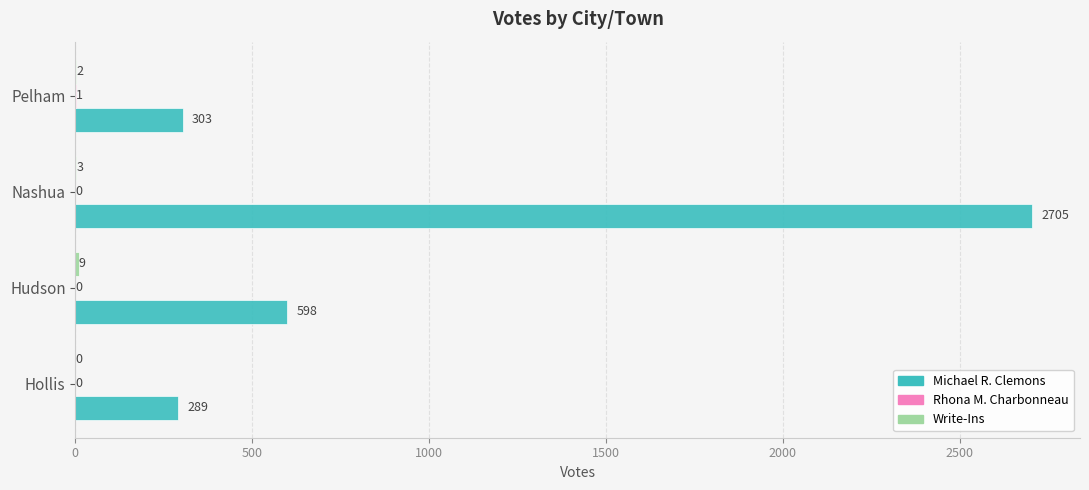

What is the total value across all series at Pelham?

306